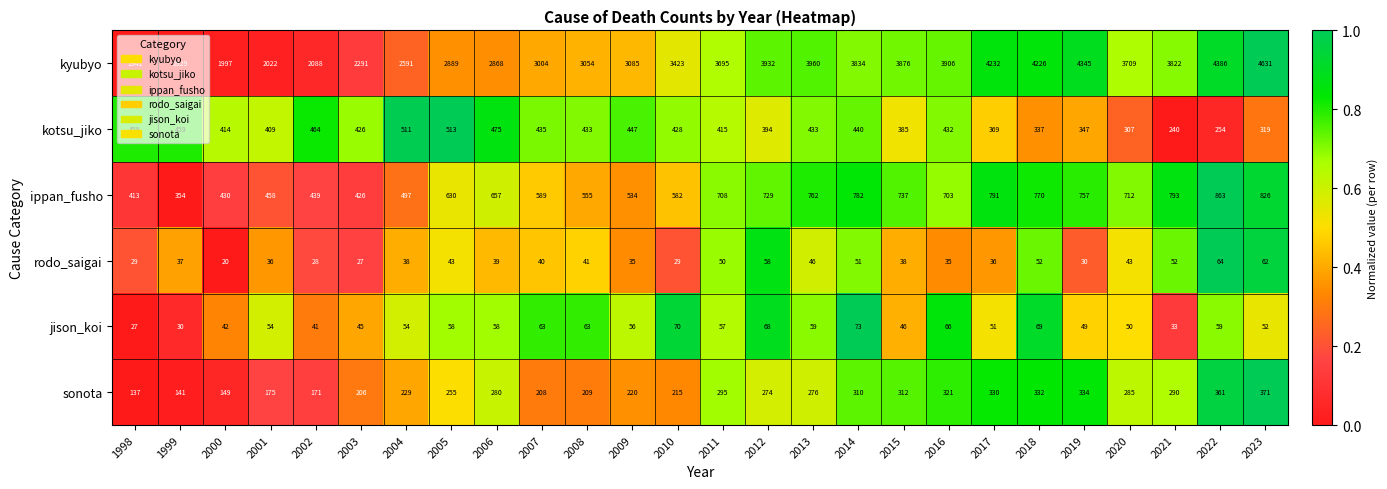

Between 2008 and 2009, which series saw the biggest shift?

kyubyo